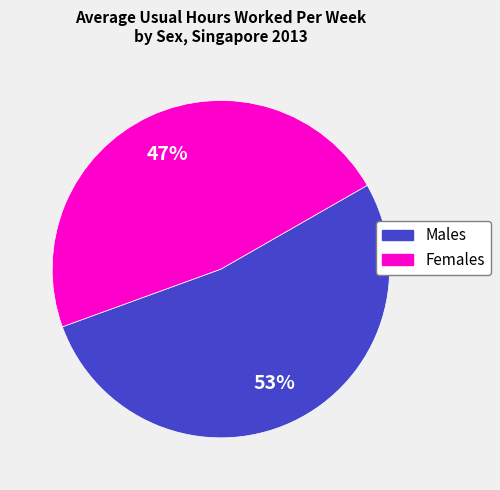

Approximately how many times larger is the value at Females compared to Males?

0.9